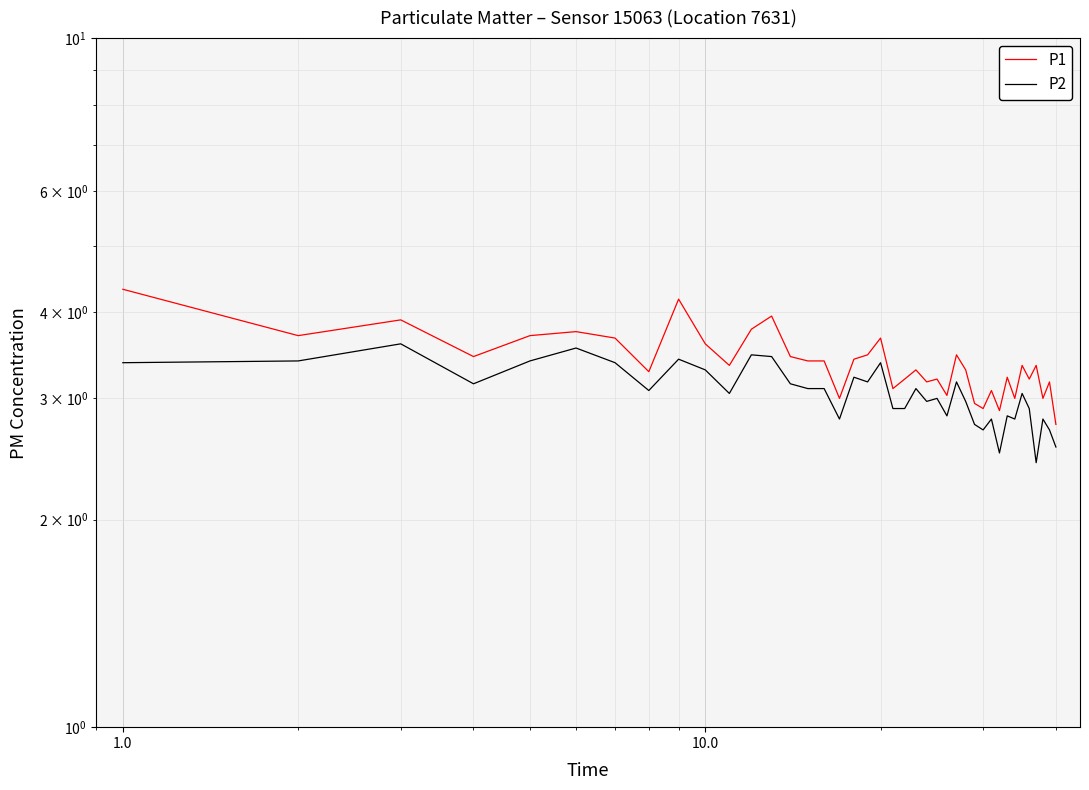

True or false: P2 and P1 intersect in this chart.

False